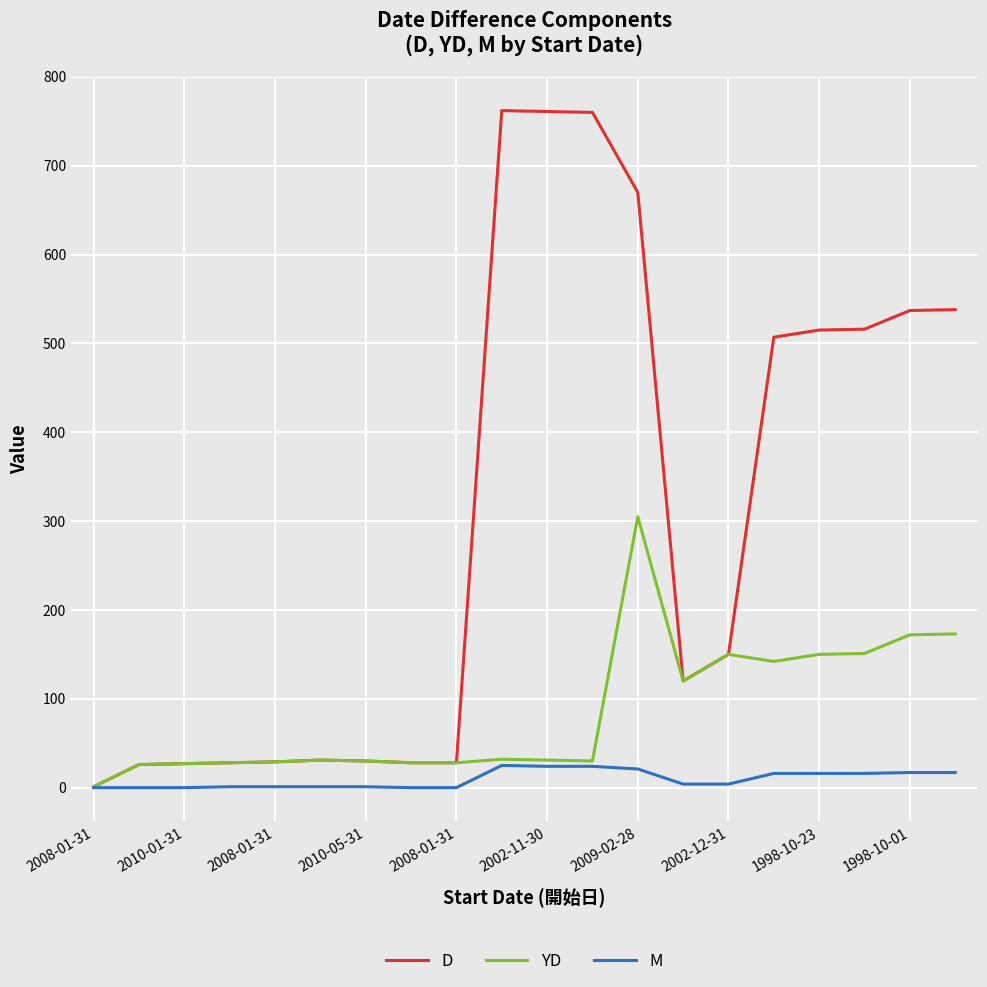

Which series has the largest total across all categories?

D